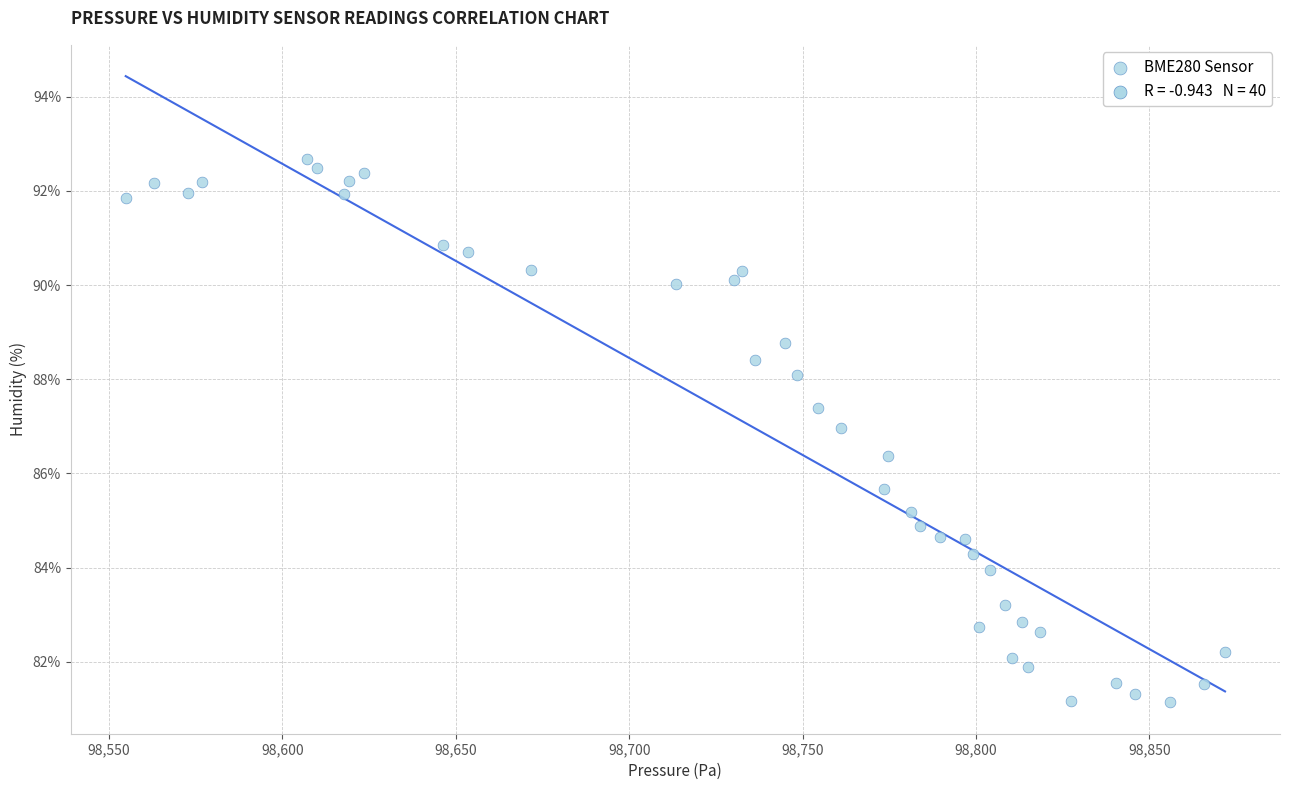

What is the range of X values (max minus min)?

317.0